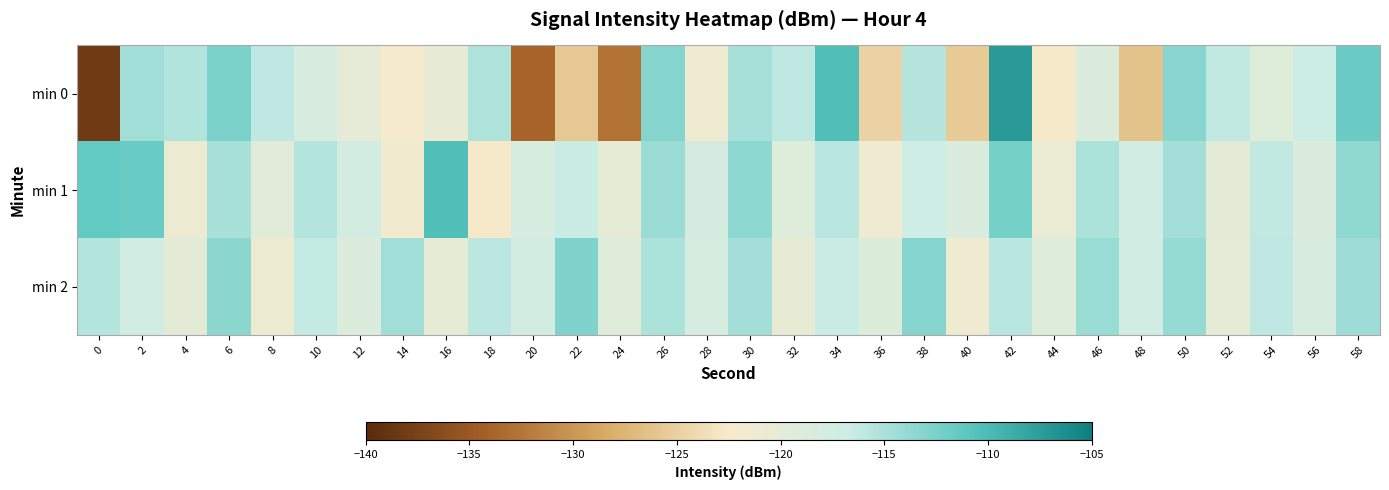

What is the total value across all series at 18?

-353.6